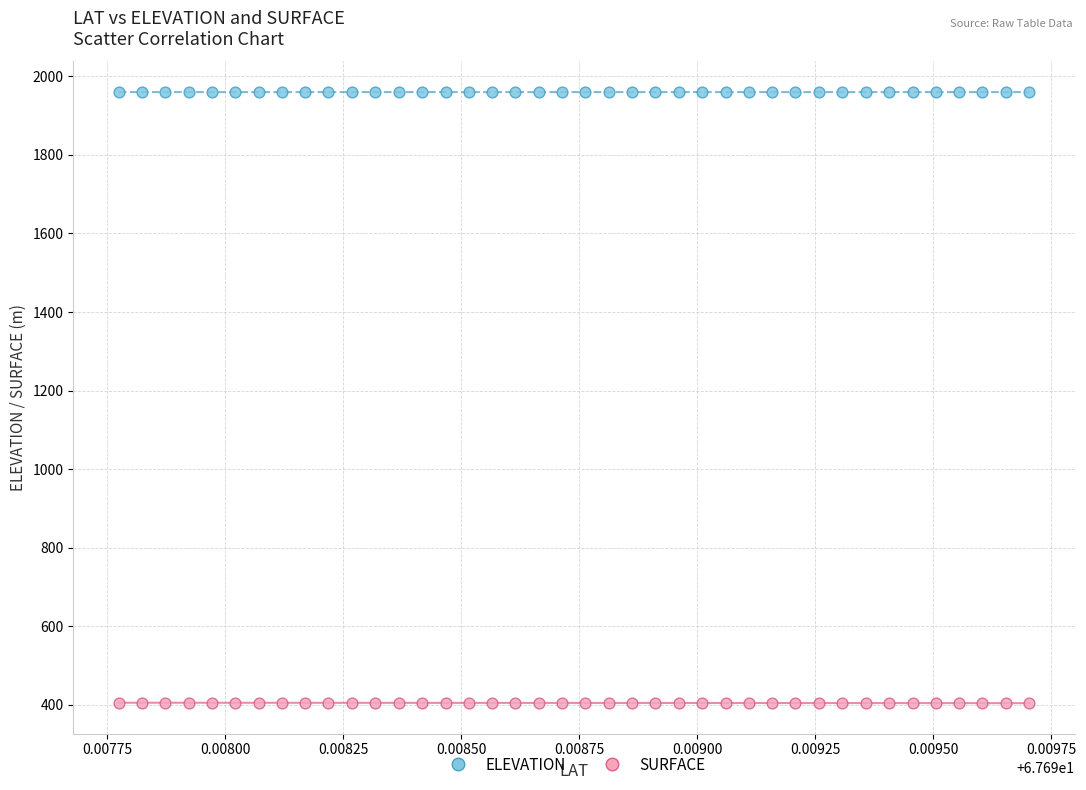

What are all the series names shown in the legend?

ELEVATION, SURFACE